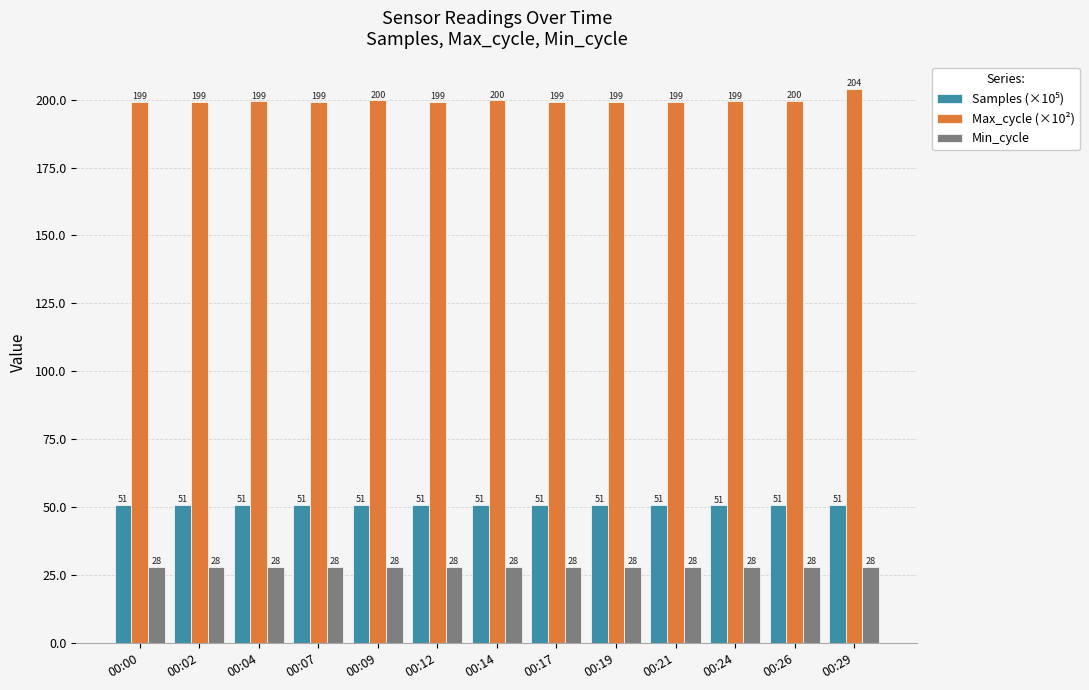

What is the value of the Max_cycle (×10²) bar at the 2nd from the left?

199.3